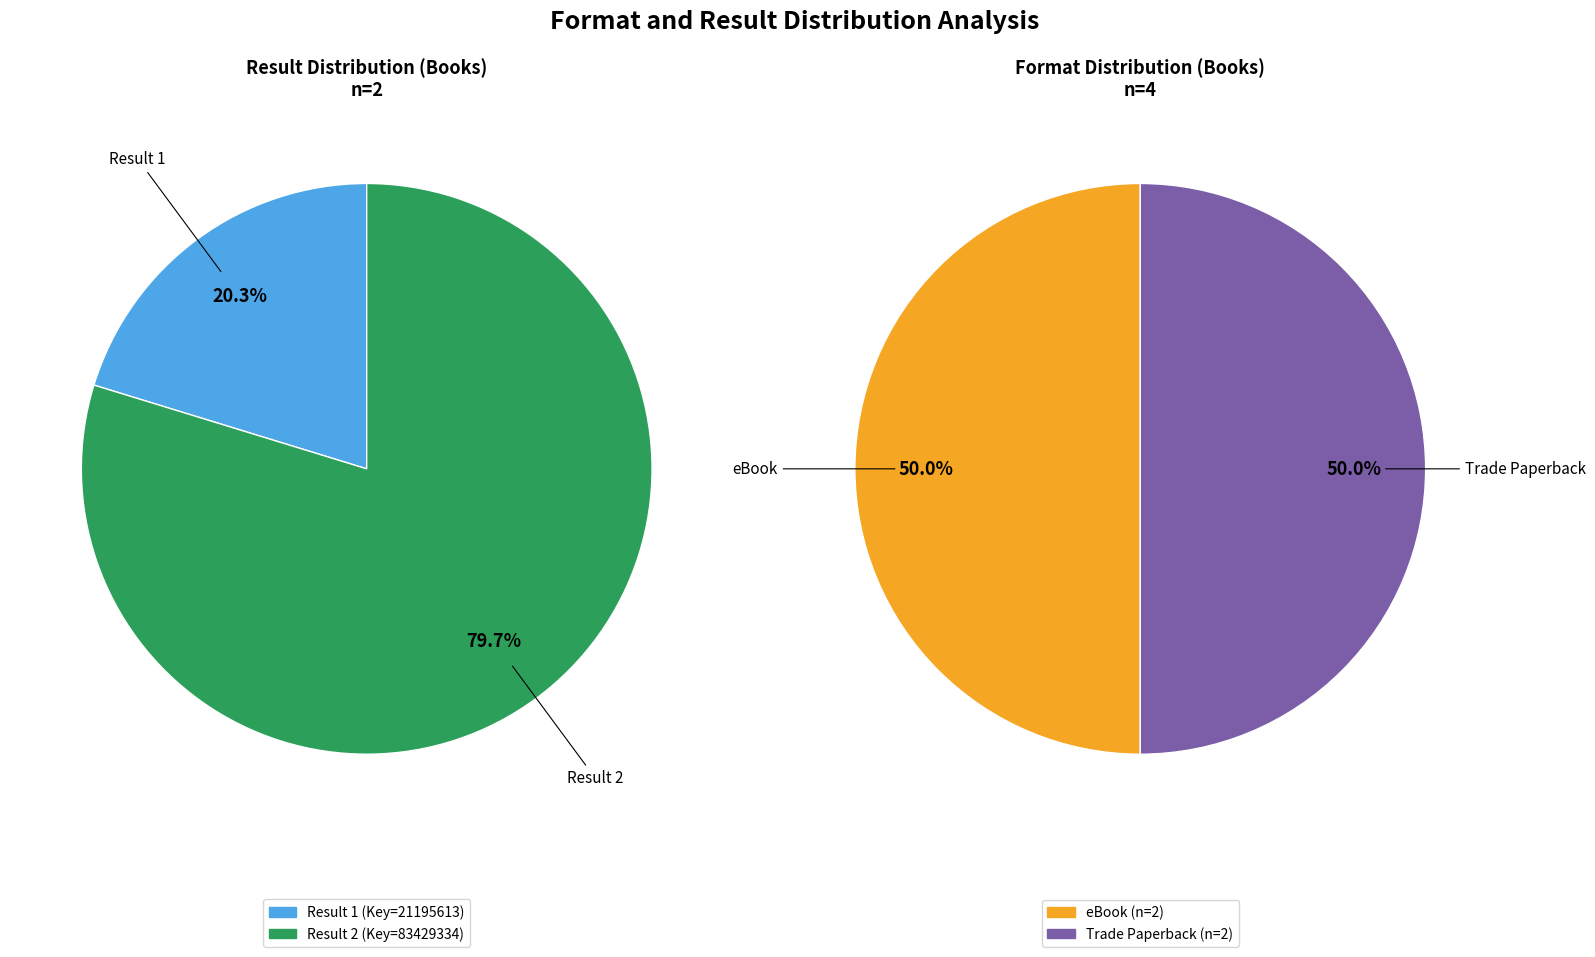

Count the number of slices in the pie.

2